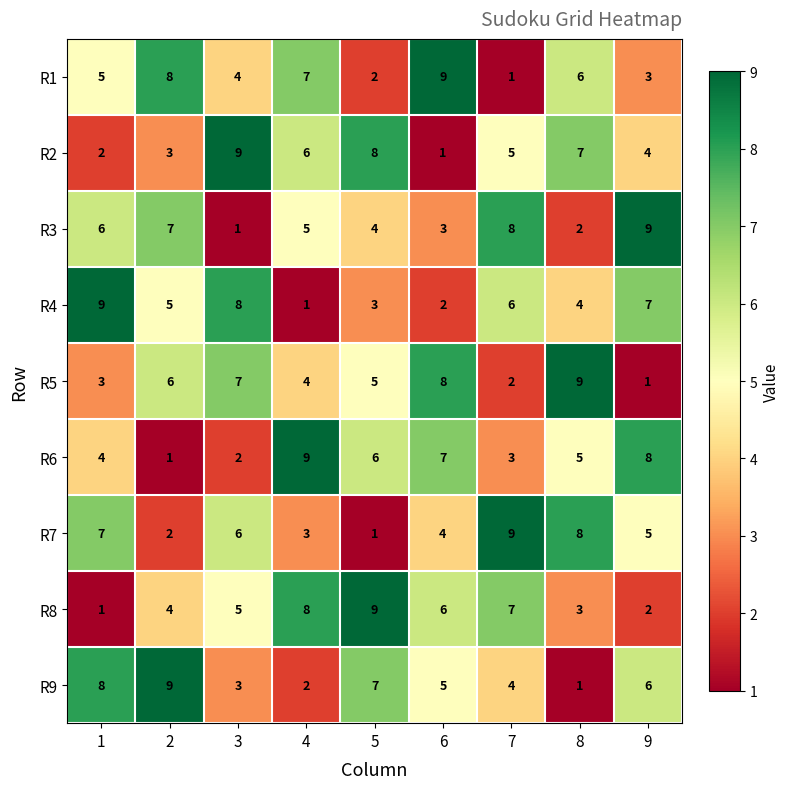

At how many categories does at least one series exceed 8?

9